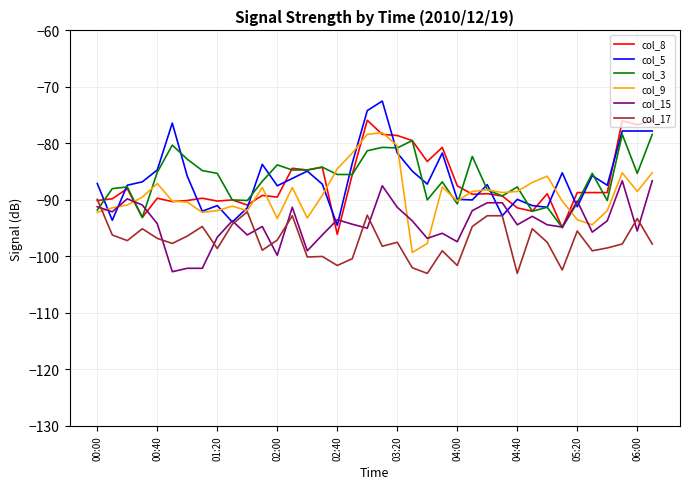

Which series ends up on top after the final intersection of col_17 and col_3?

col_3